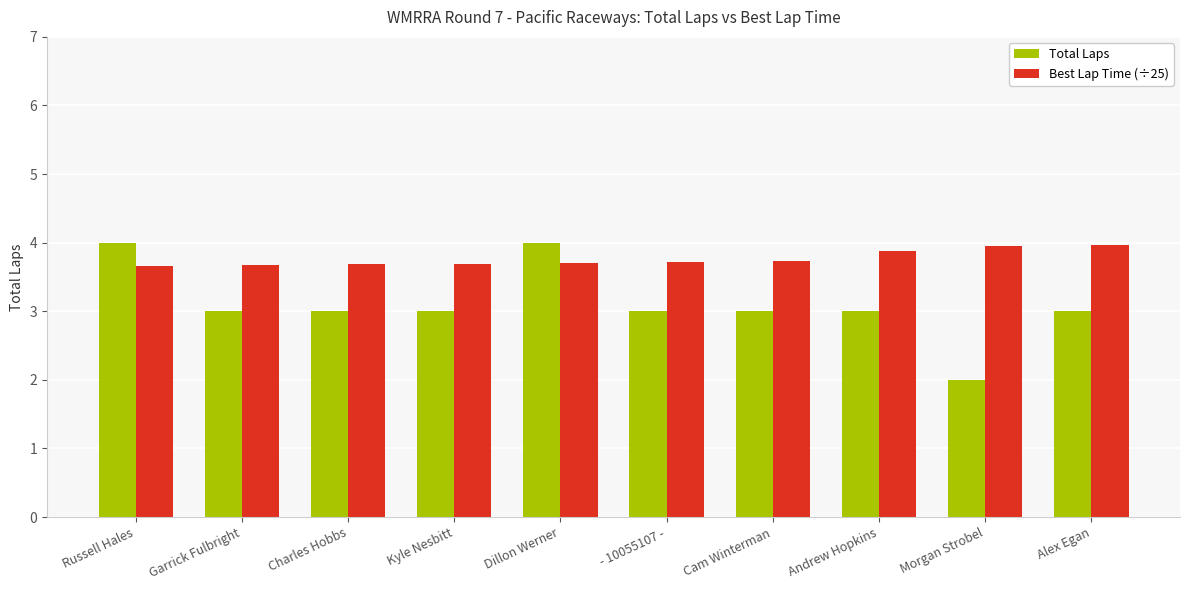

At which label does Total Laps first exceed 3?

Russell Hales